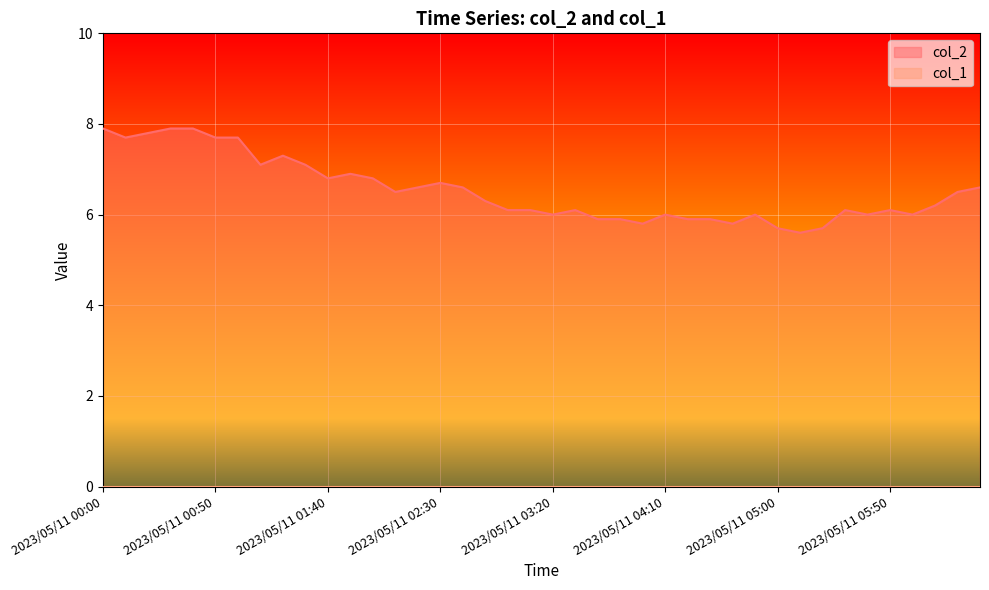

List the labels in order of value, smallest first.

2023/05/11 05:10, 2023/05/11 05:00, 2023/05/11 05:20, 2023/05/11 04:00, 2023/05/11 04:40, 2023/05/11 03:40, 2023/05/11 03:50, 2023/05/11 04:20, 2023/05/11 04:30, 2023/05/11 03:20, 2023/05/11 04:10, 2023/05/11 04:50, 2023/05/11 05:40, 2023/05/11 06:00, 2023/05/11 03:00, 2023/05/11 03:10, 2023/05/11 03:30, 2023/05/11 05:30, 2023/05/11 05:50, 2023/05/11 06:10, 2023/05/11 02:50, 2023/05/11 02:10, 2023/05/11 06:20, 2023/05/11 02:20, 2023/05/11 02:40, 2023/05/11 06:30, 2023/05/11 02:30, 2023/05/11 01:40, 2023/05/11 02:00, 2023/05/11 01:50, 2023/05/11 01:10, 2023/05/11 01:30, 2023/05/11 01:20, 2023/05/11 00:10, 2023/05/11 00:50, 2023/05/11 01:00, 2023/05/11 00:20, 2023/05/11 00:00, 2023/05/11 00:30, 2023/05/11 00:40